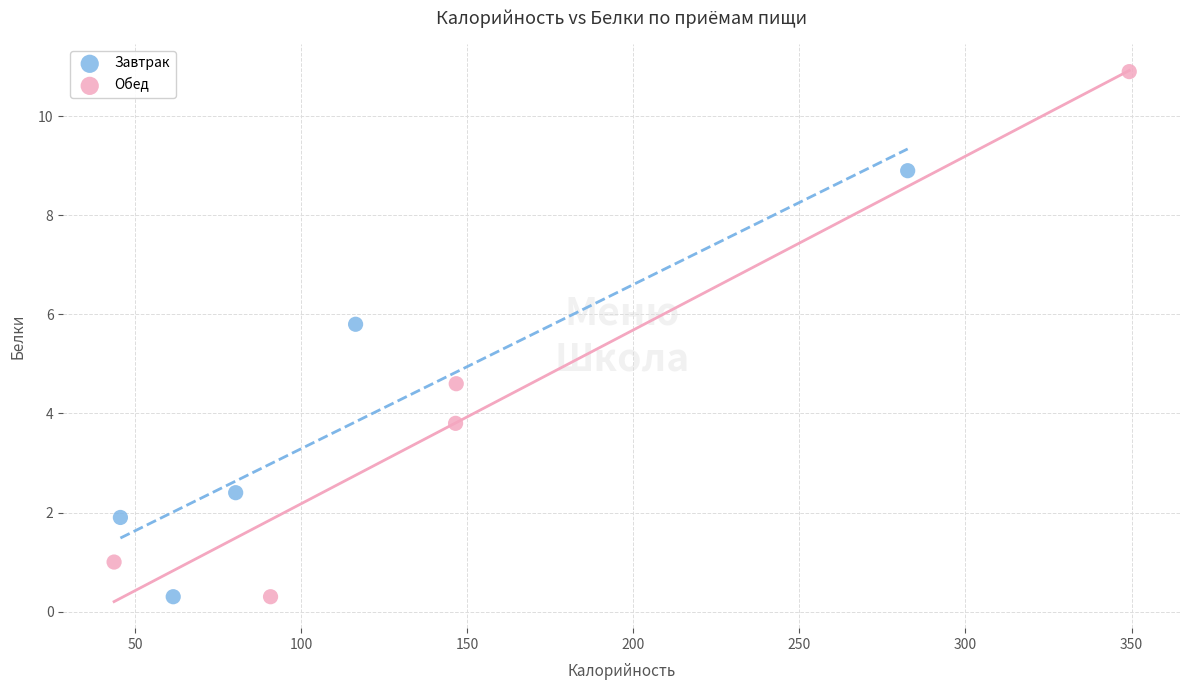

Which series has the largest Y range (max minus min)?

Обед